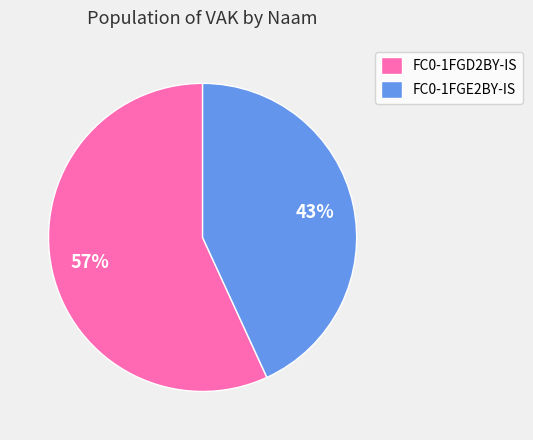

To the nearest percent, what is the average slice percentage?

50%